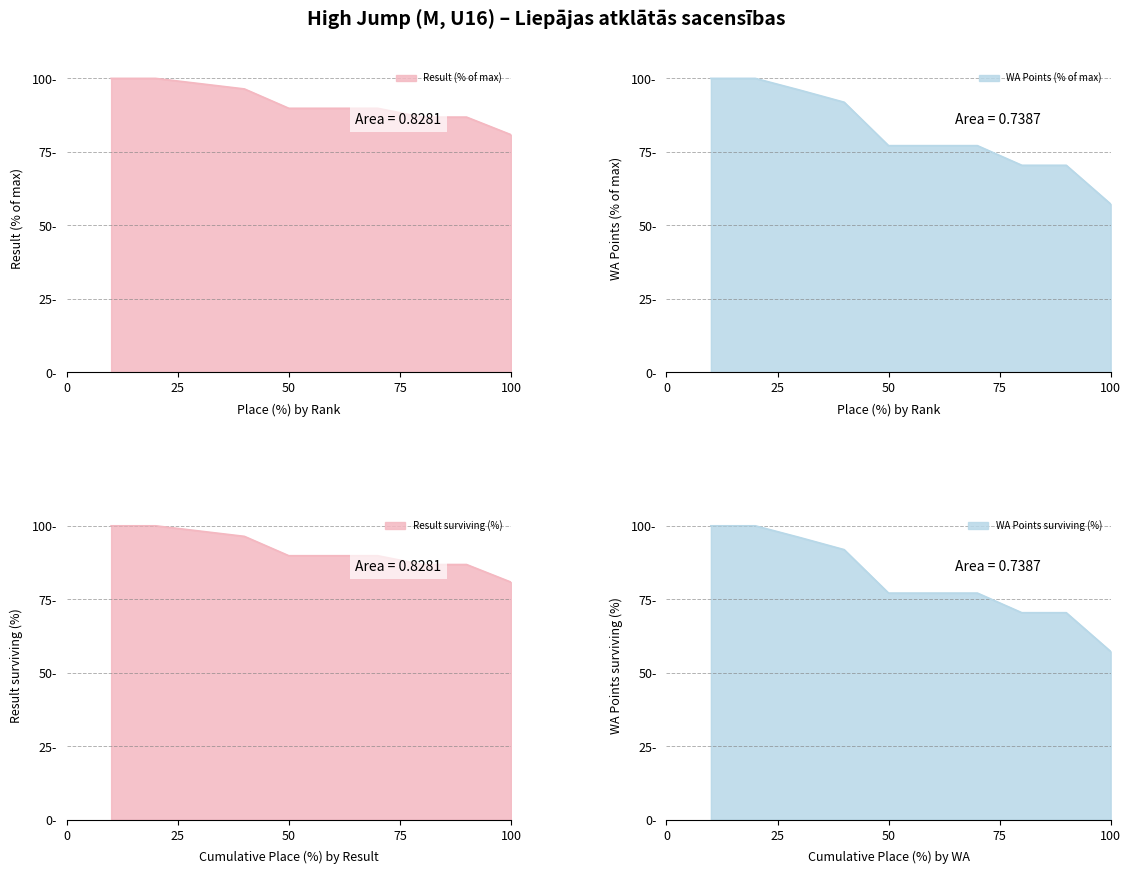

What is the value of the WA point at the 6th from the left?

77.1